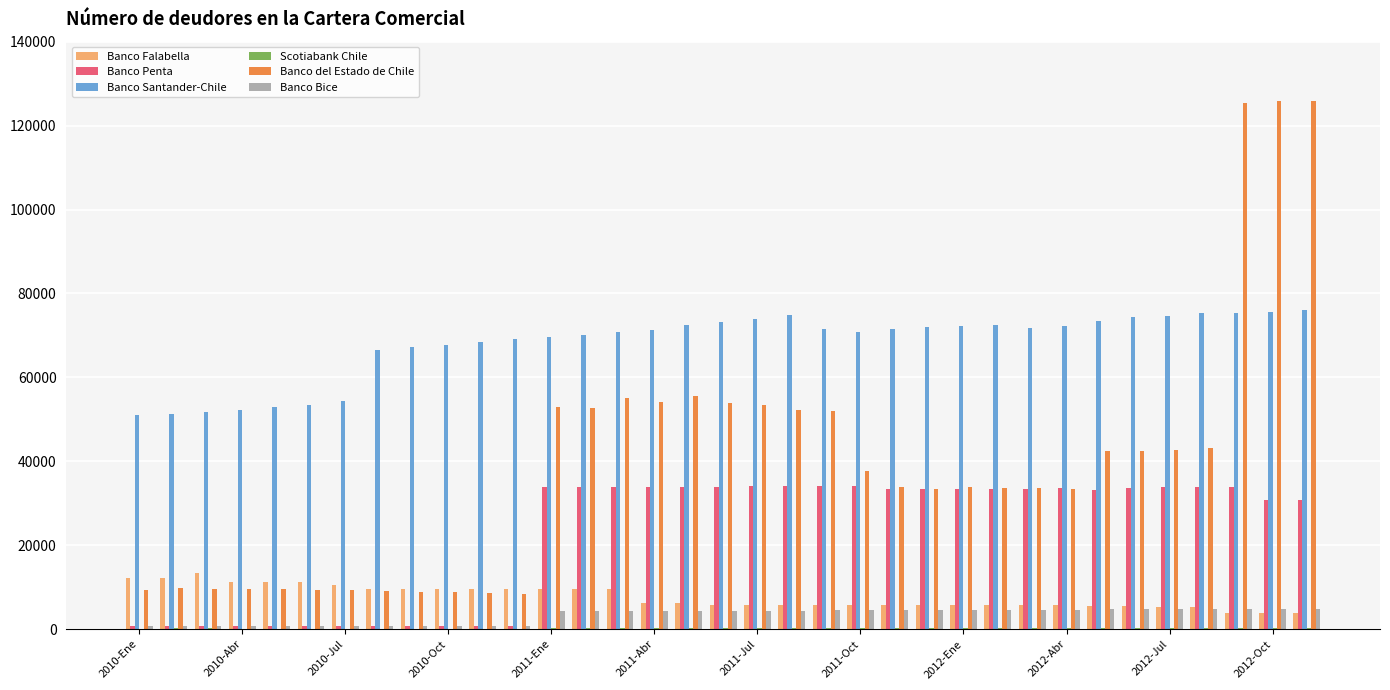

Count the number of data series in this chart.

6